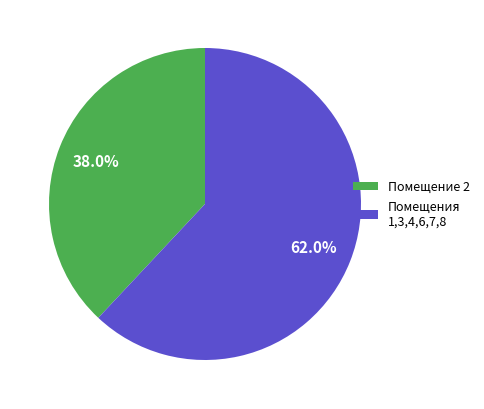

Is there any slice that represents more than half of the pie?

Yes